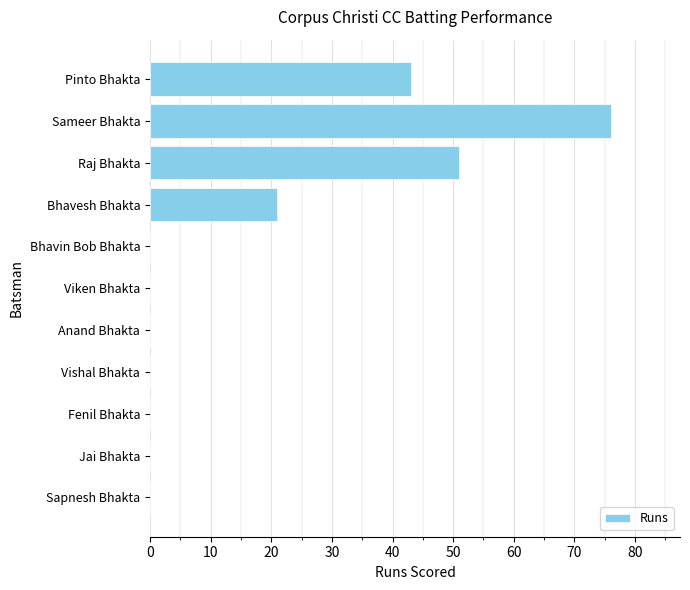

At which label is the value closest to 38?

Pinto Bhakta